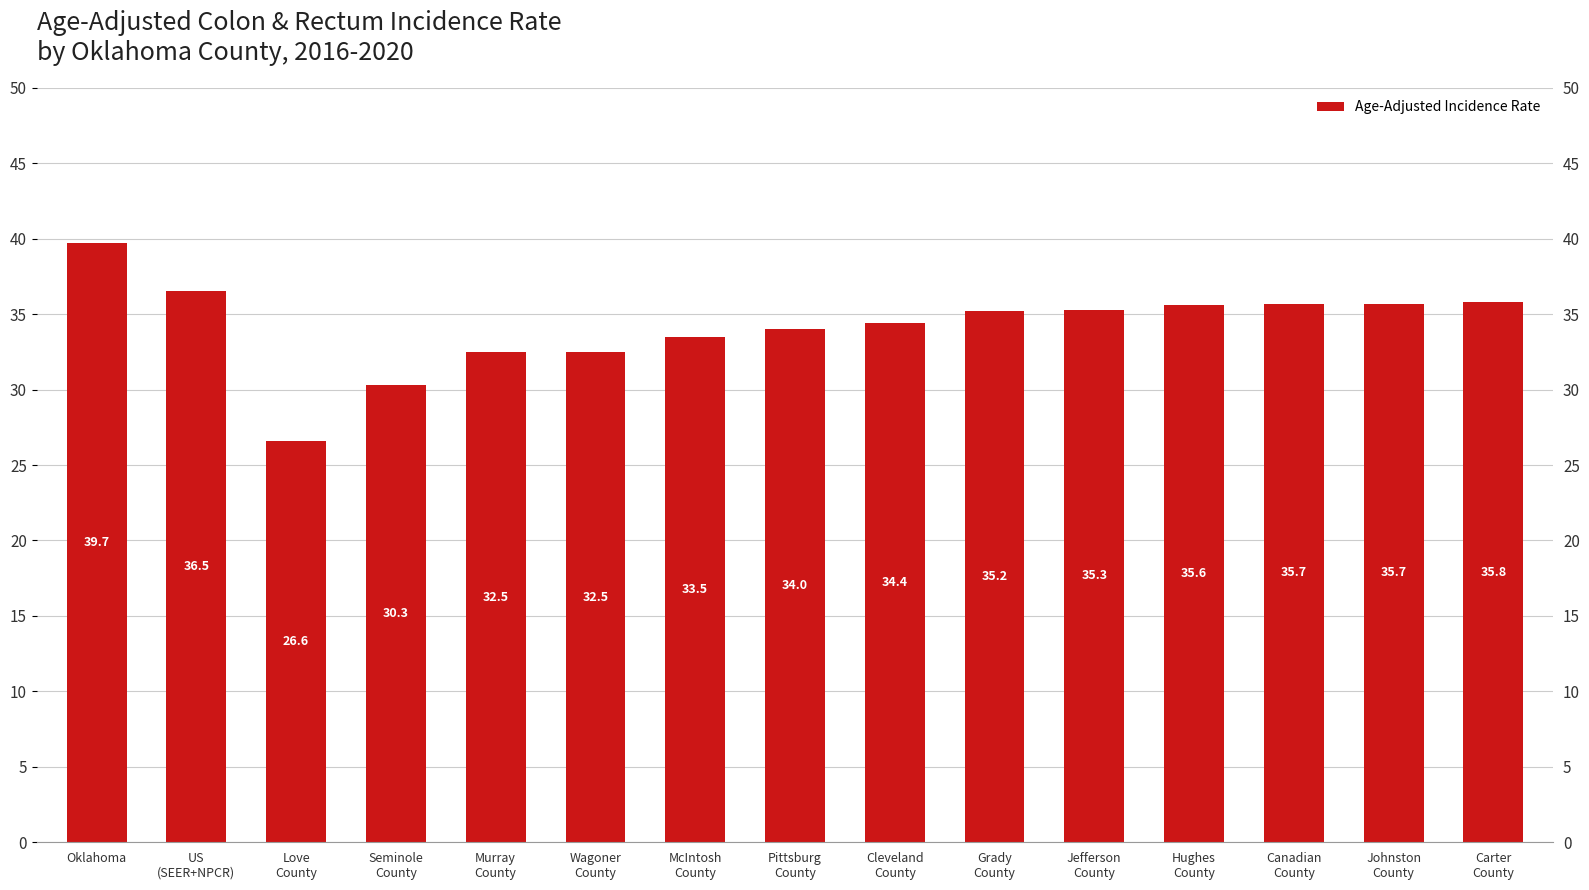

Where is the data nearest to the value 33?

Murray
County